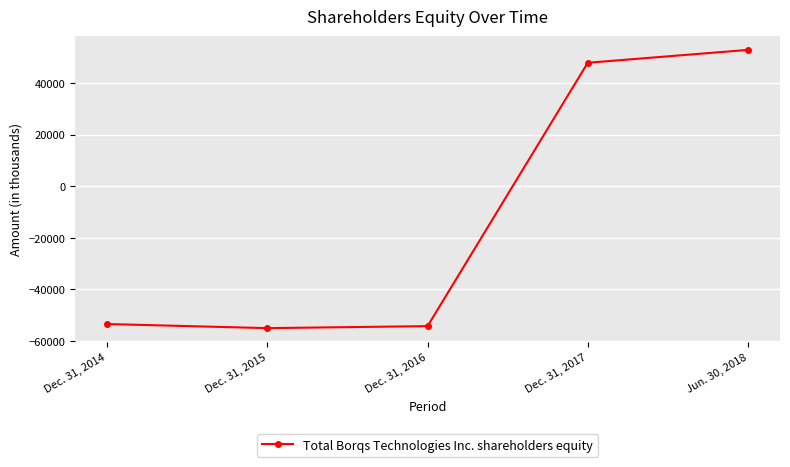

What is the maximum value shown in the chart?

52789